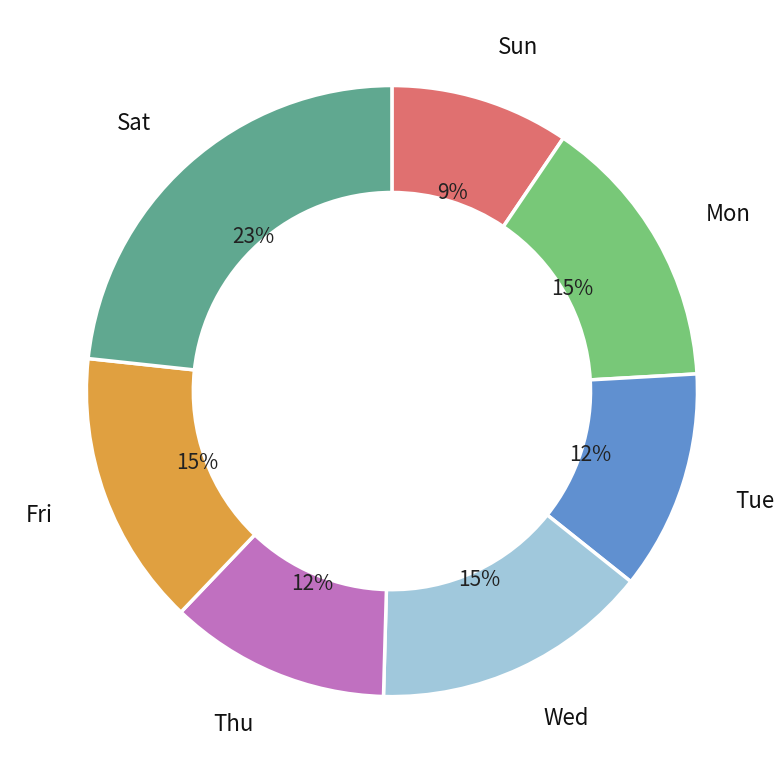

Count the number of slices in the pie.

7